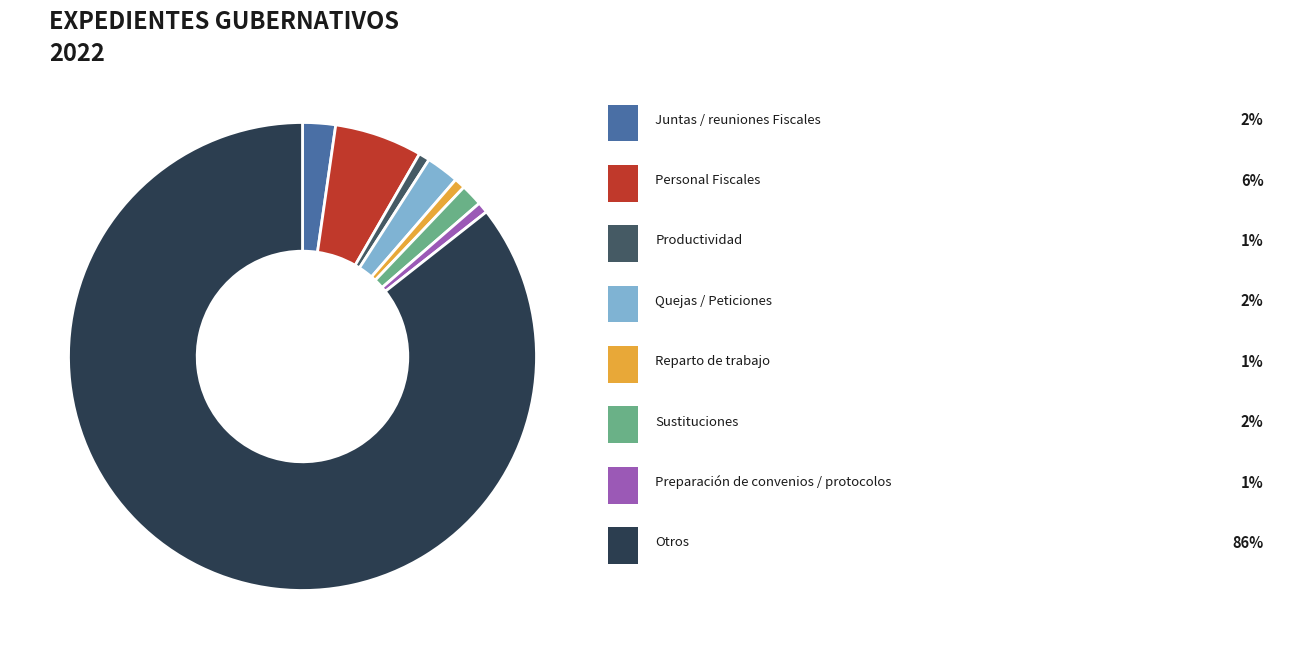

Does any single category account for the majority?

Yes